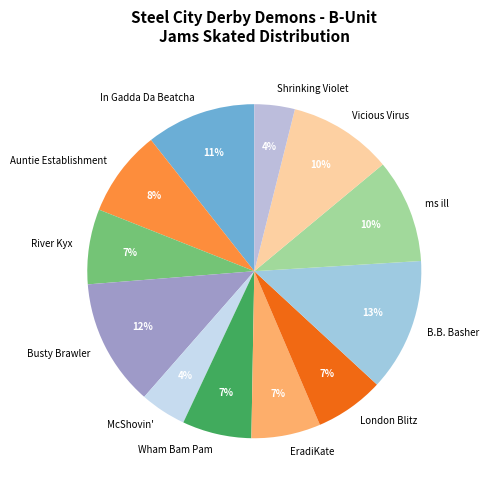

Is it true that Vicious Virus is 10% of the pie?

True